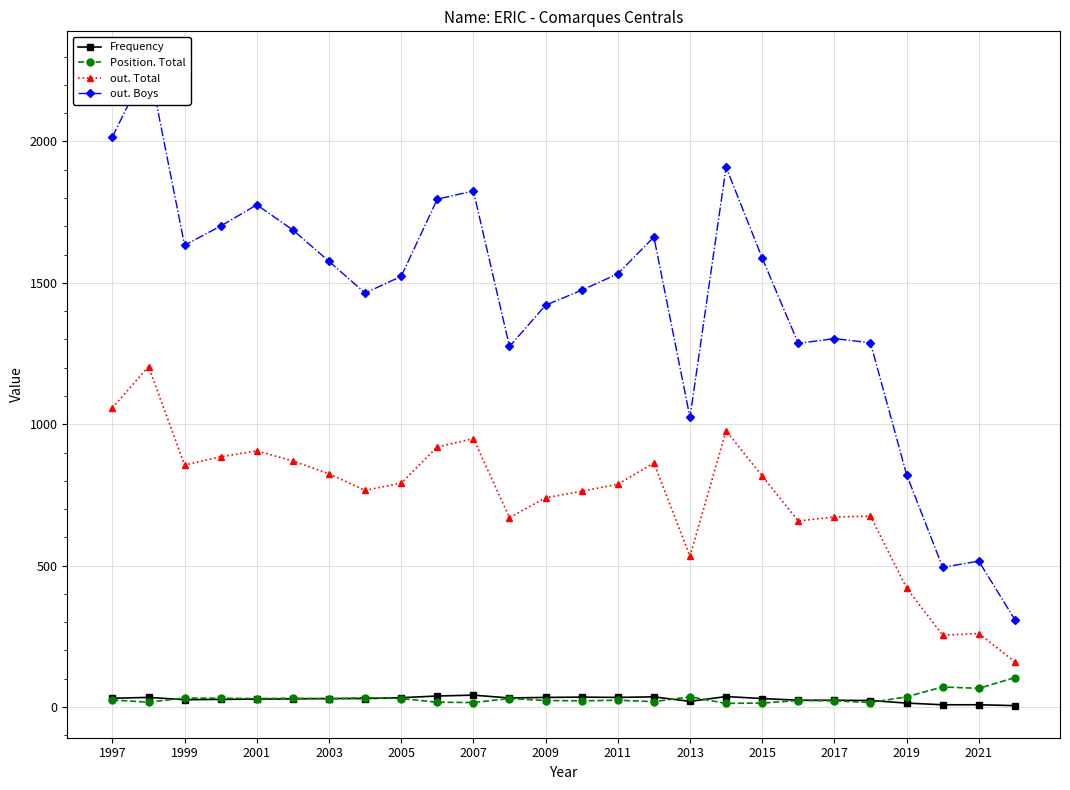

What is the lowest value of the out. Boys series?

309